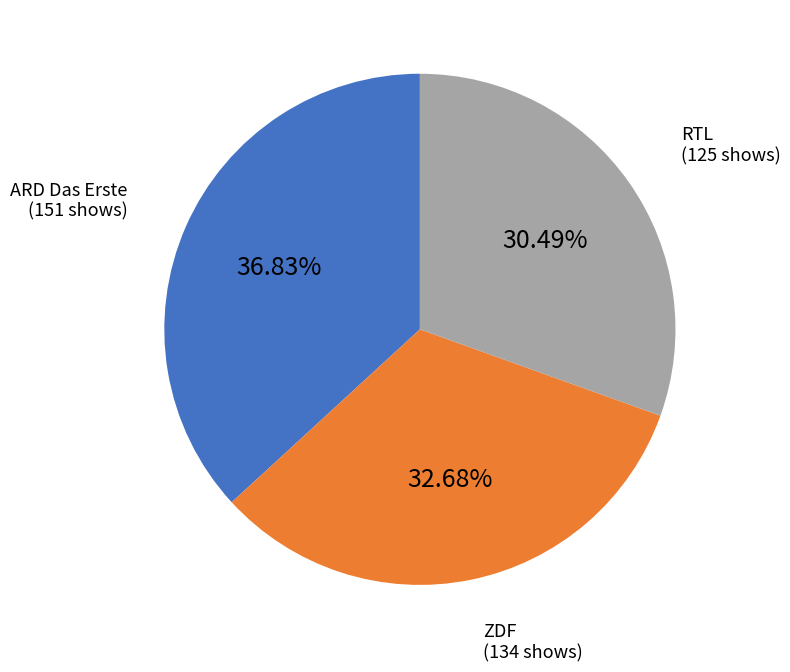

Does ARD Das Erste account for over 50% of the chart?

No